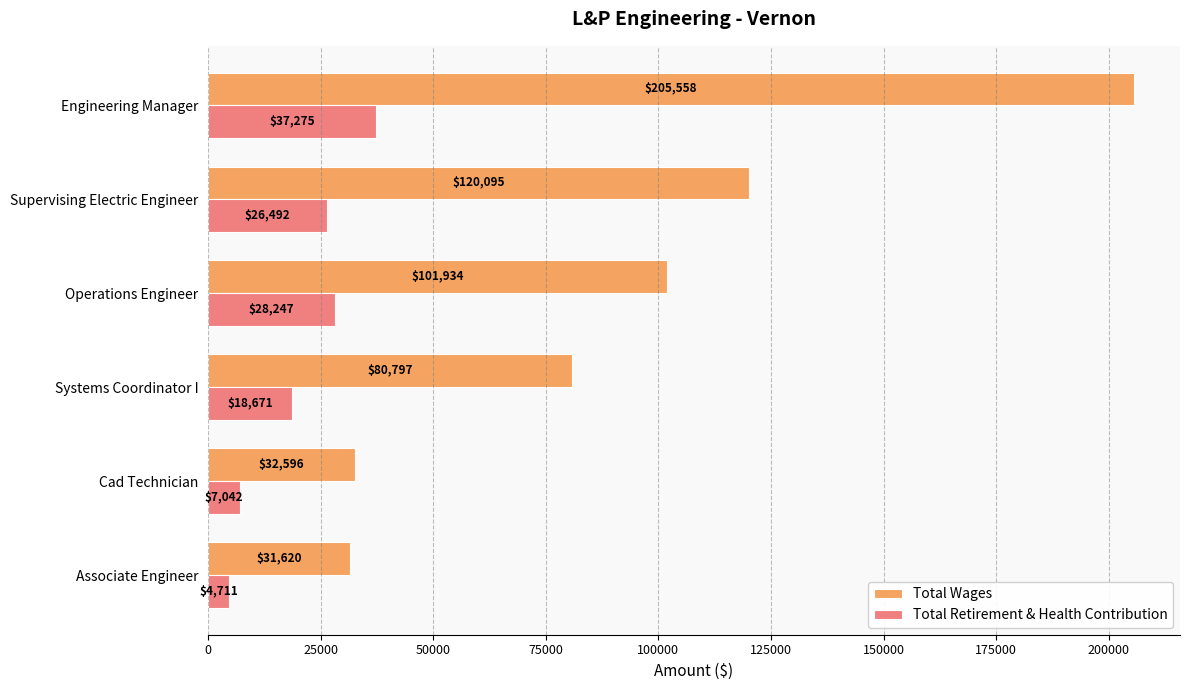

What is the spread (max minus min) of values at Engineering Manager?

168283